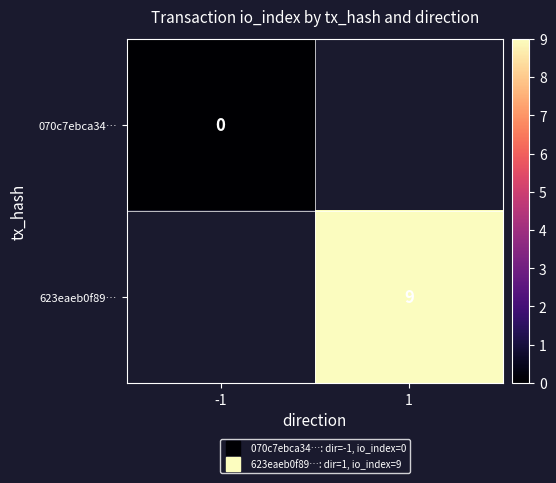

How many series are shown in this chart?

2